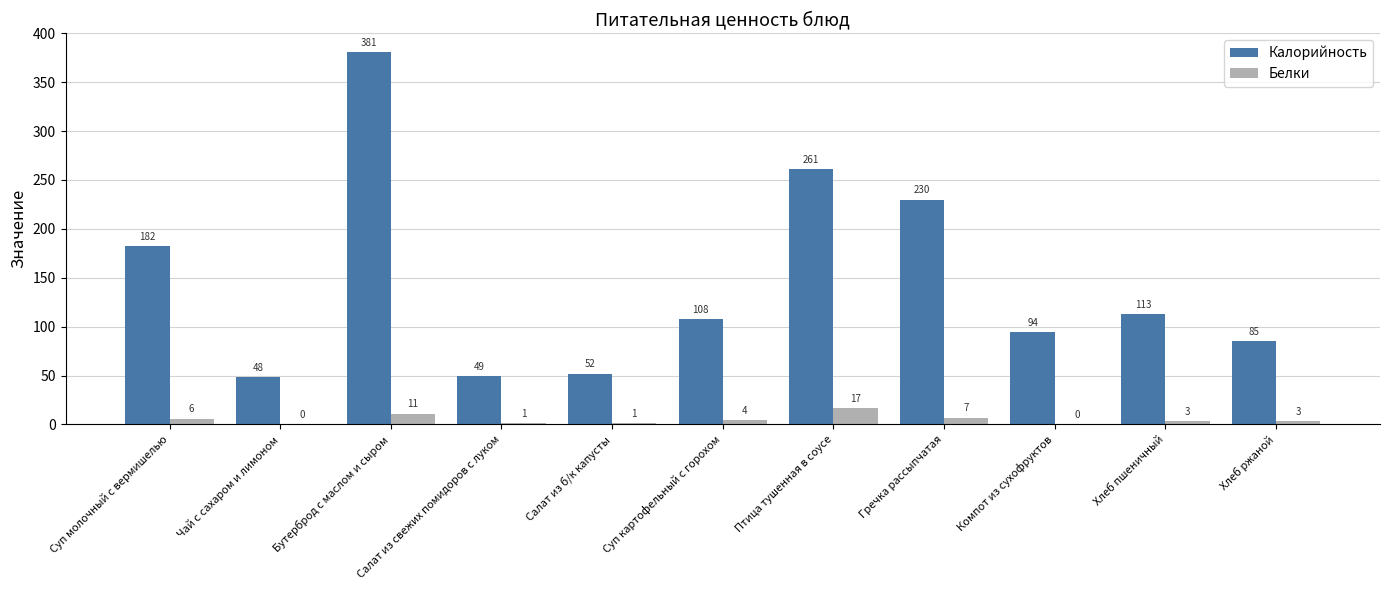

Where does the Калорийность series first go above 108?

Суп молочный с вермишелью